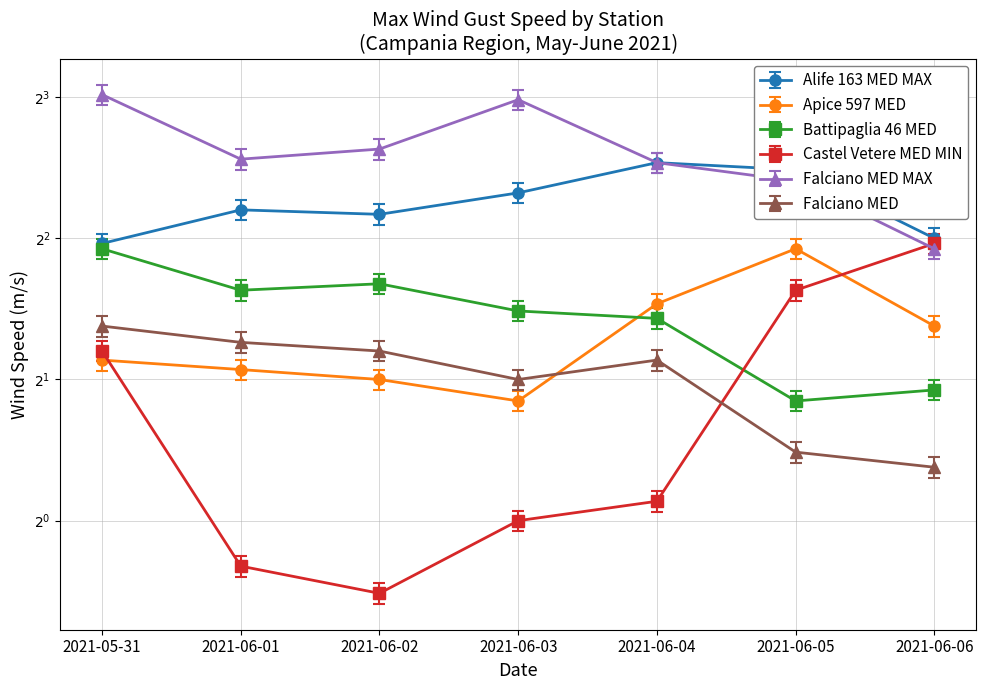

Between 2021-06-05 and 2021-06-06, which is larger?

2021-06-05